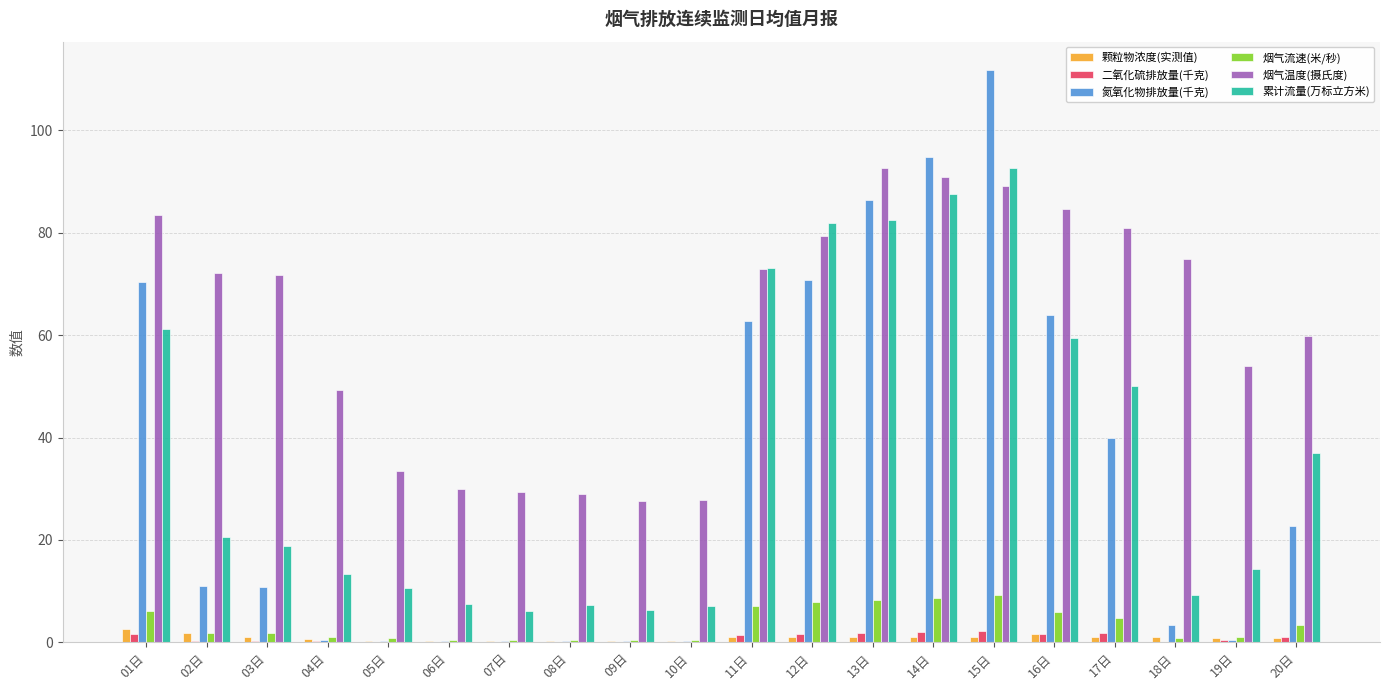

Between 15日 and 19日, which series saw the biggest shift?

氮氧化物排放量(千克)